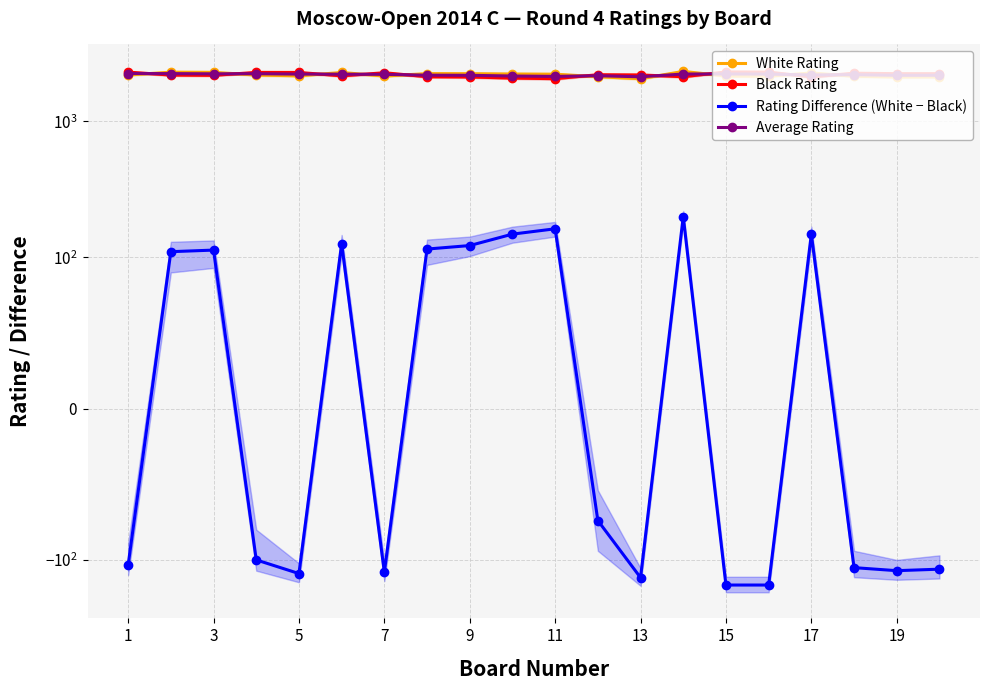

Does the chart display data point markers on the line(s)?

Yes